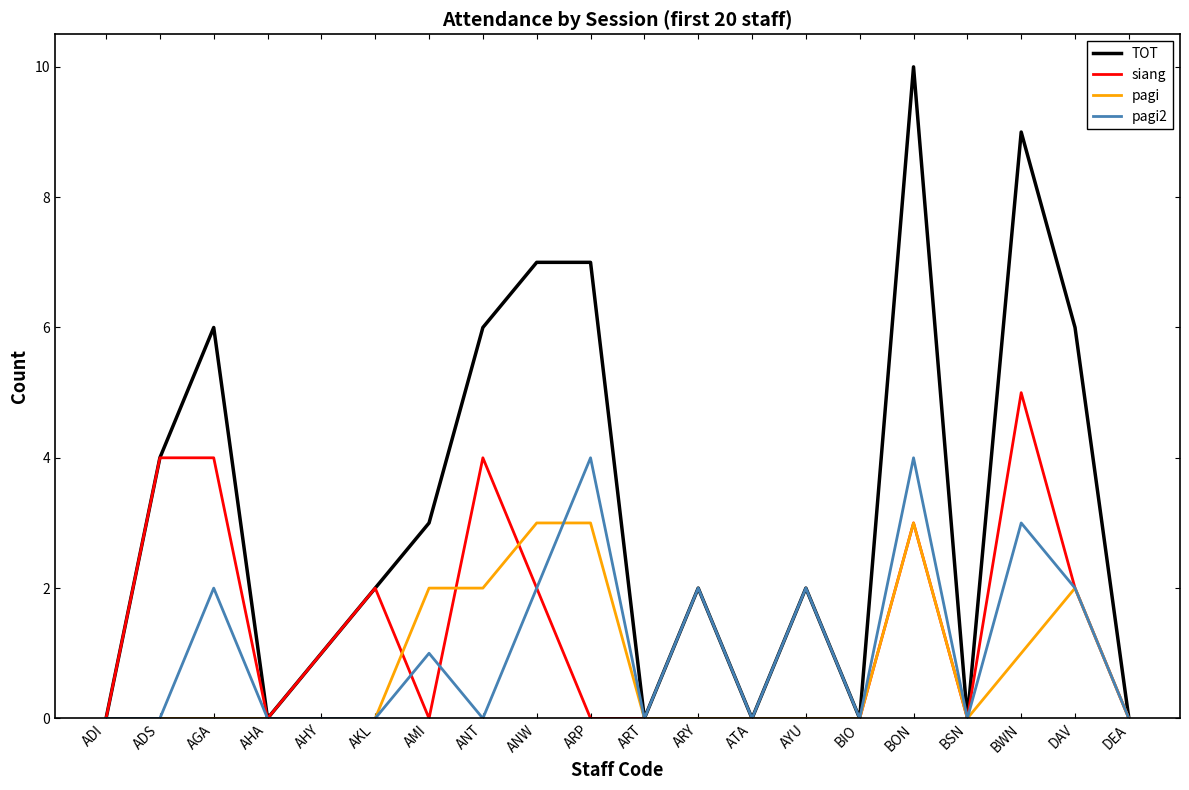

Rank the series by their maximum value, from highest to lowest.

TOT, siang, pagi2, pagi